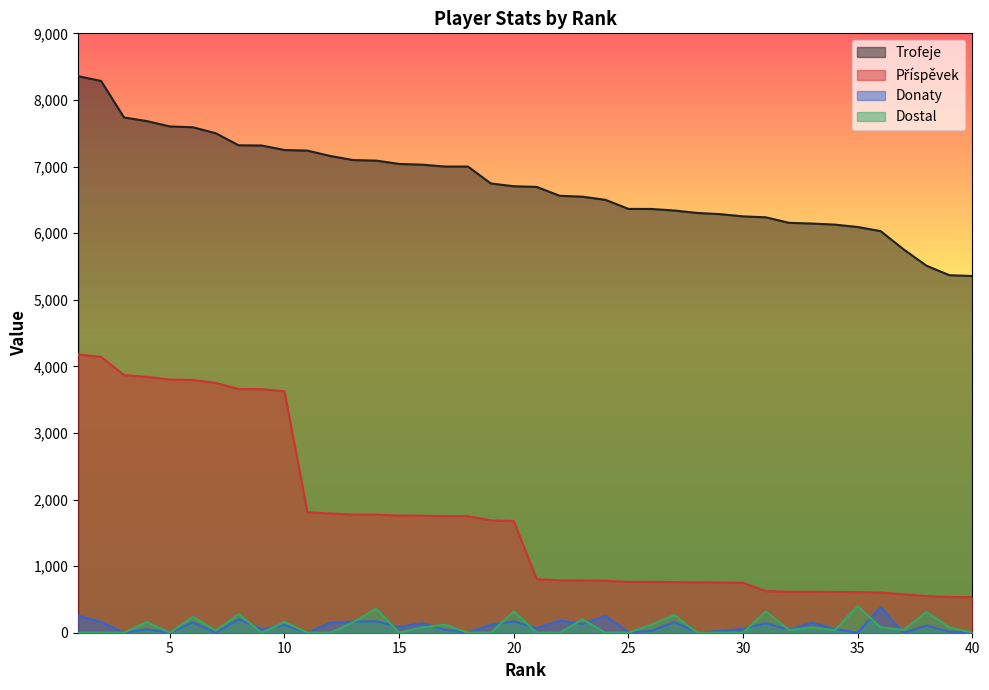

Where is Příspěvek nearest to the value 2356?

11